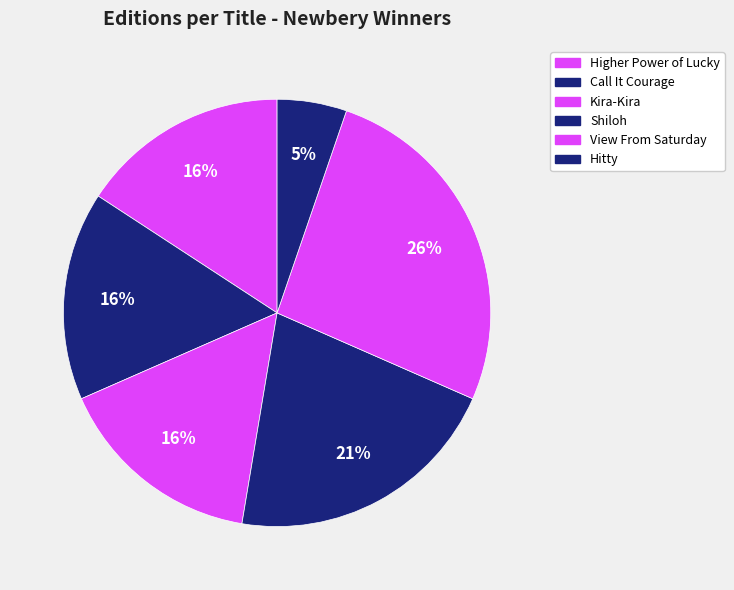

To the nearest percent, what portion does Hitty represent?

5%